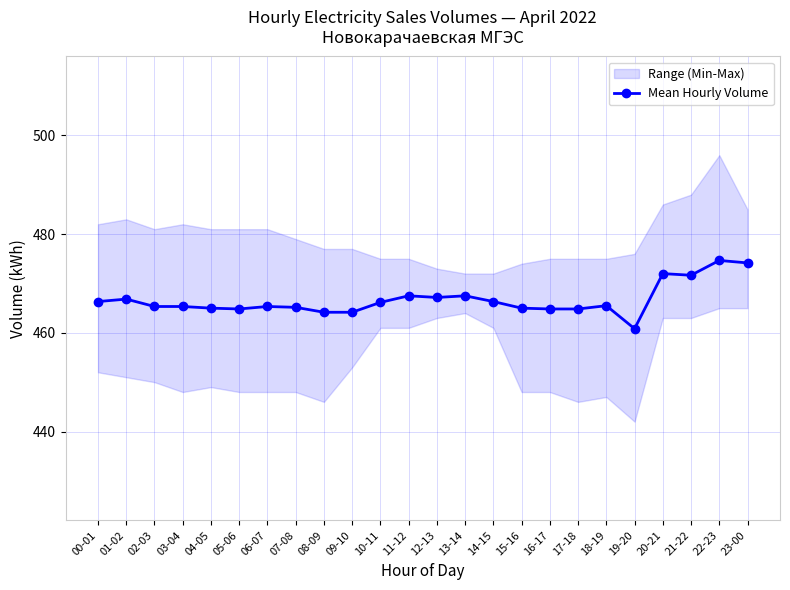

Between 05-06 and 20-21, which is larger?

20-21